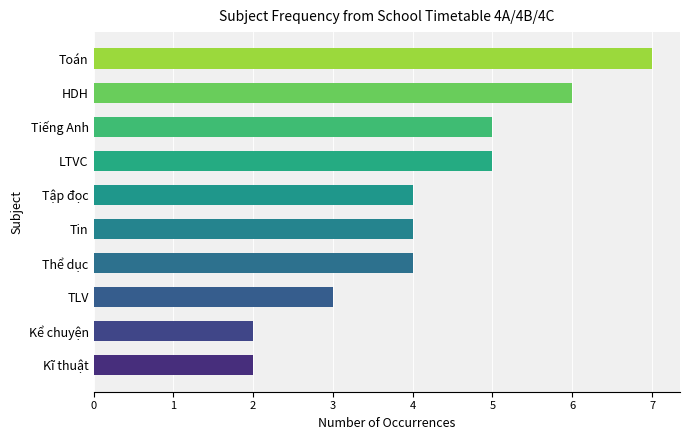

What position from the top is Kể chuyện?

9